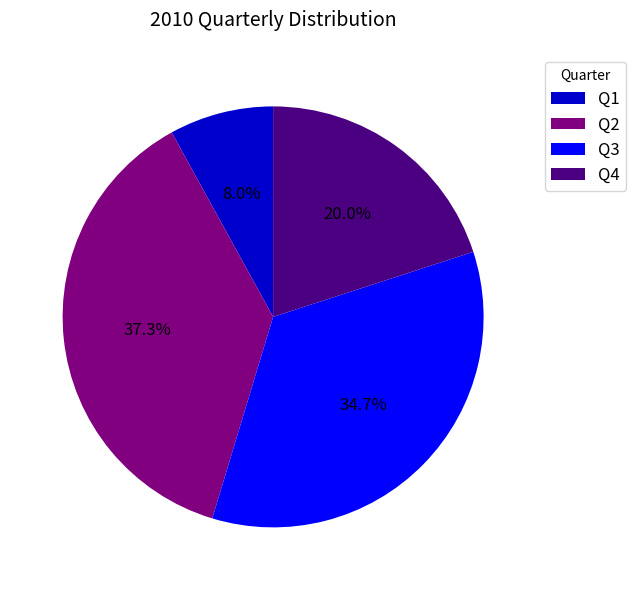

To the nearest percent, what is the average slice percentage?

25%